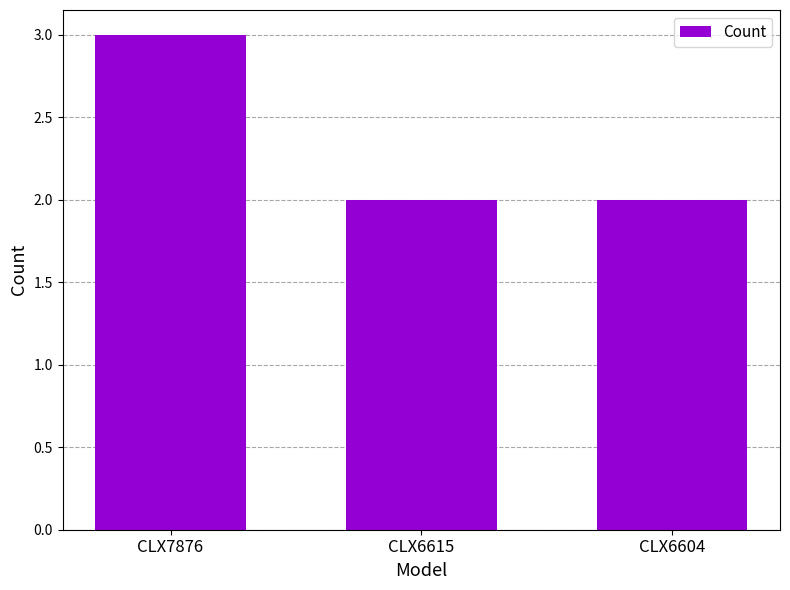

What is the value of the 1st bar from the left?

3